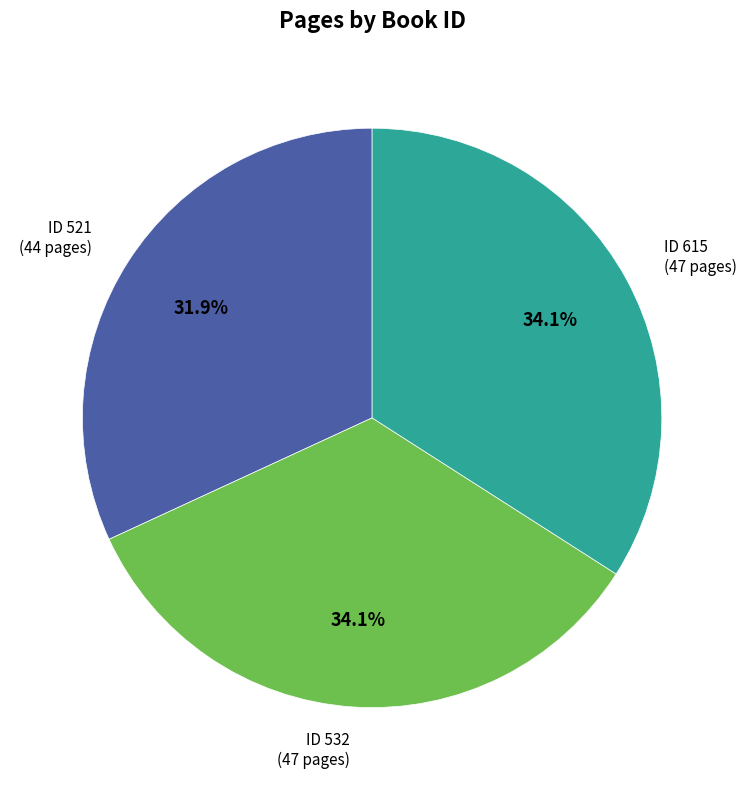

Does any single category account for the majority?

No